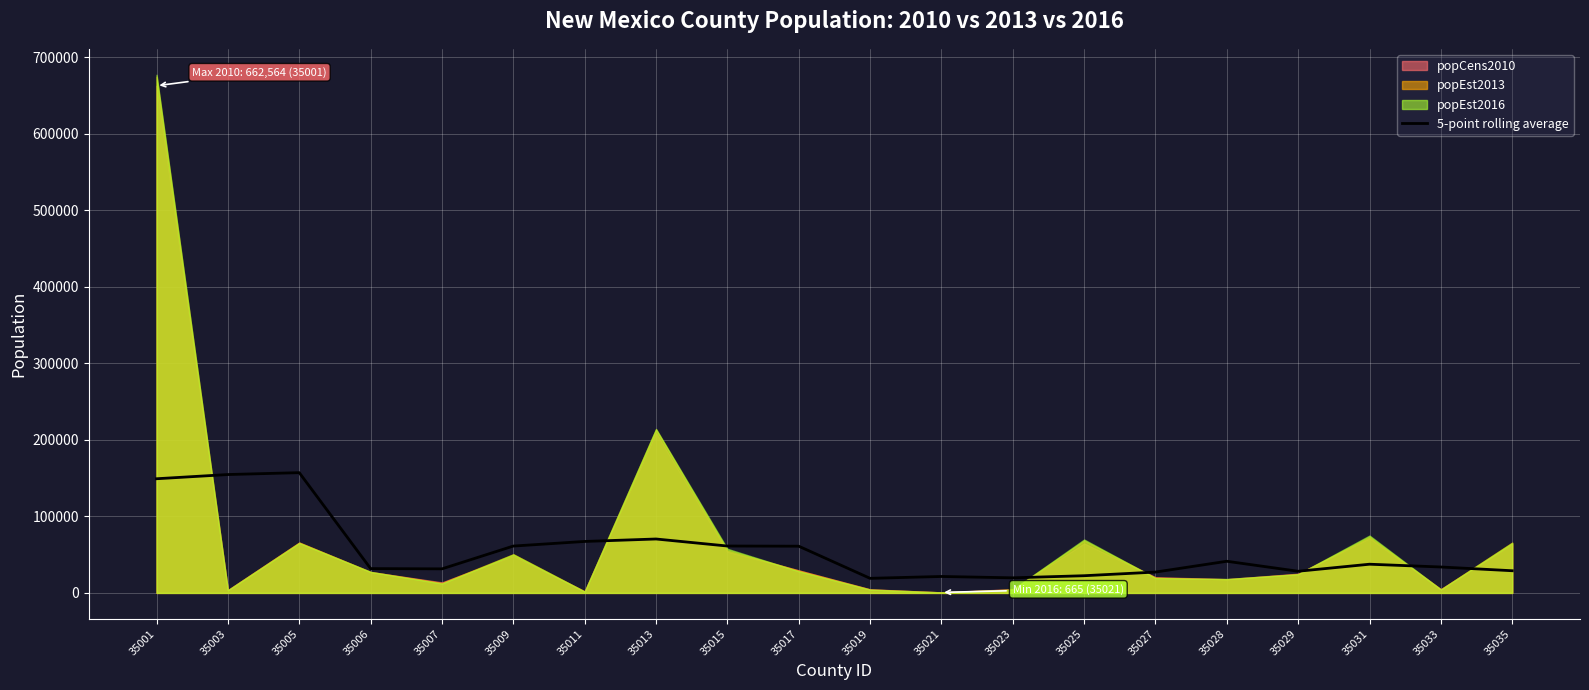

What is the minimum value for 5-point rolling average?

19048.8